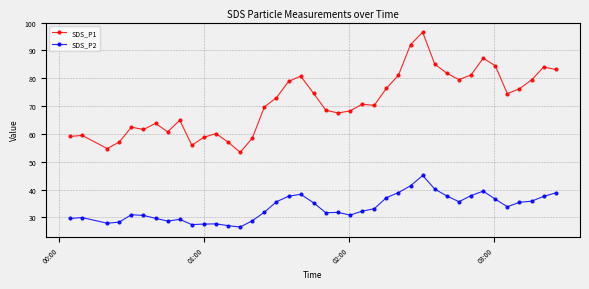

How many distinct data groups are displayed?

2